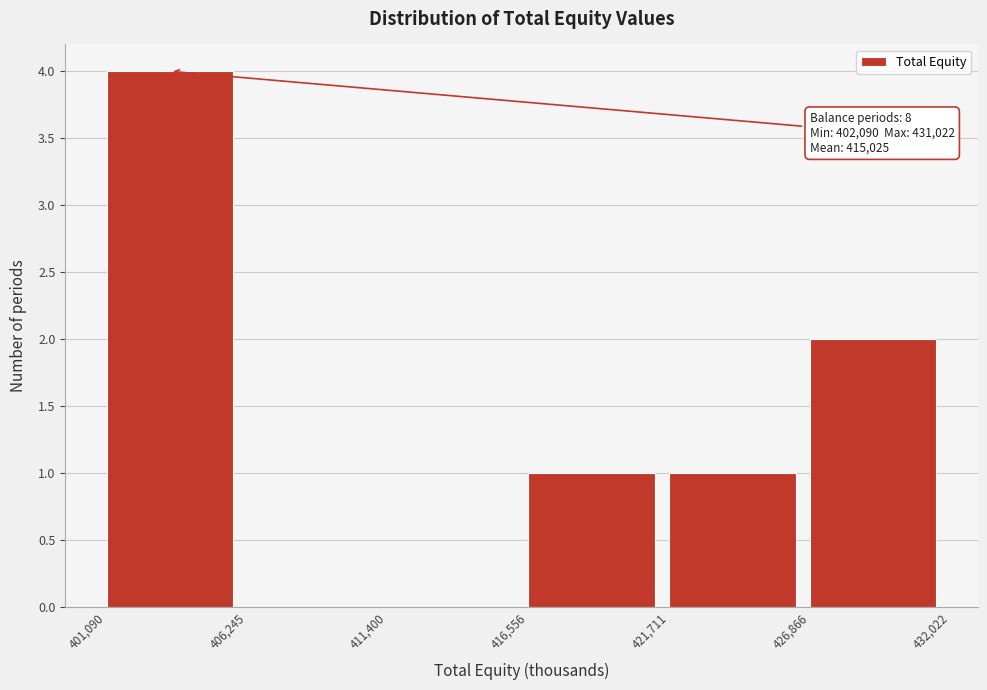

Over which range of the x-axis is the bar tallest?

401,090 to 406,245